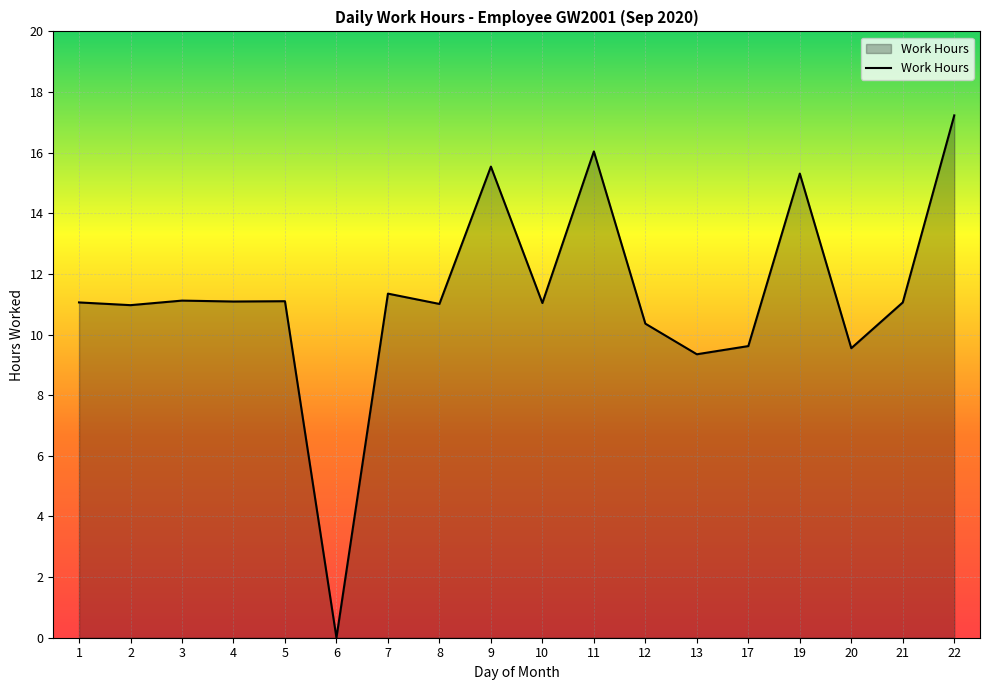

The chart shows a value of 14.7 at 5. True or false?

False